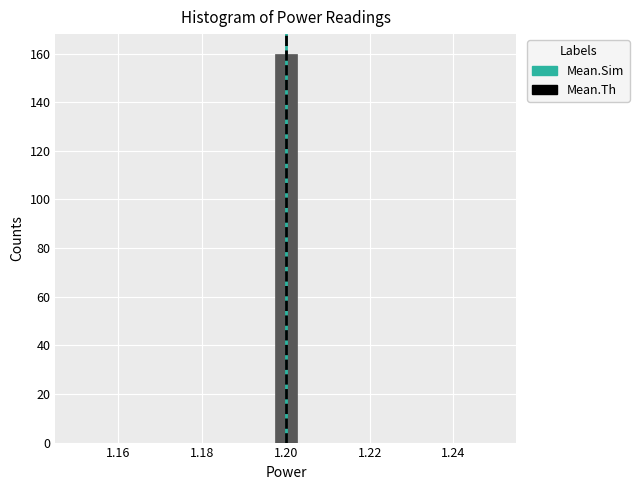

Read against the x-axis, roughly where is the centre of the tallest bar?

1.200